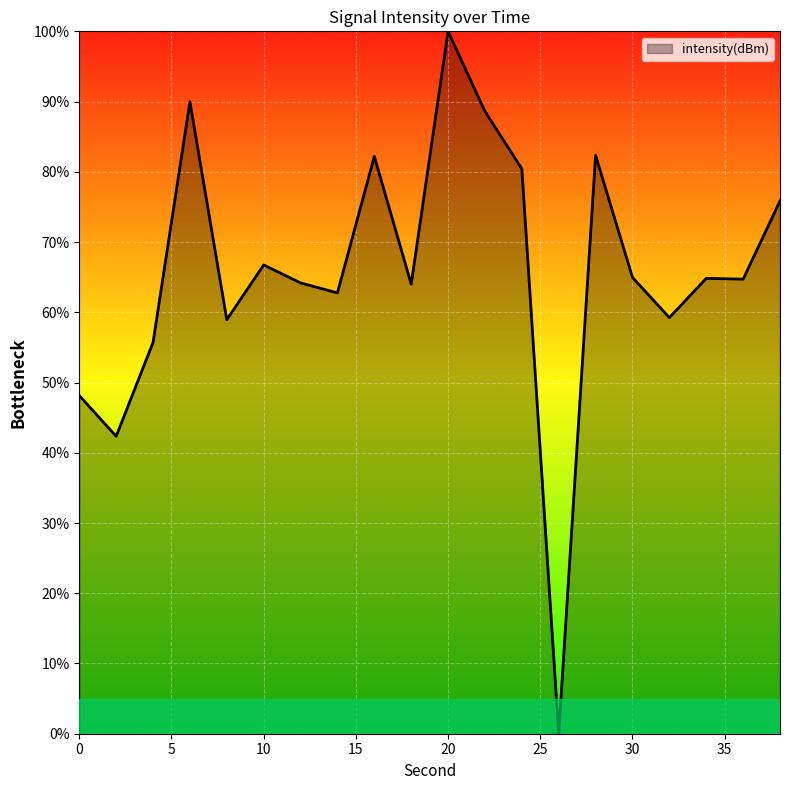

Reading right to left, transcribe all the data shown in this chart.

75.8	64.7	64.8	59.2	65.0	82.3	0.0	80.4	88.6	100.0	64.0	82.2	62.8	64.2	66.7	58.9	90.0	55.7	42.4	48.1